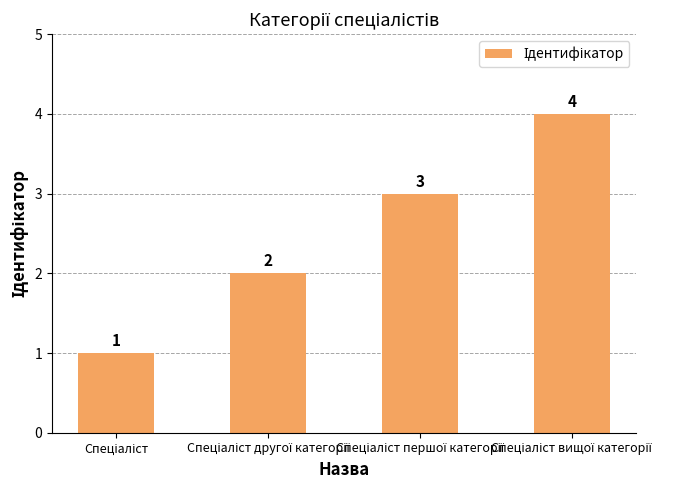

What is the greatest value displayed?

4